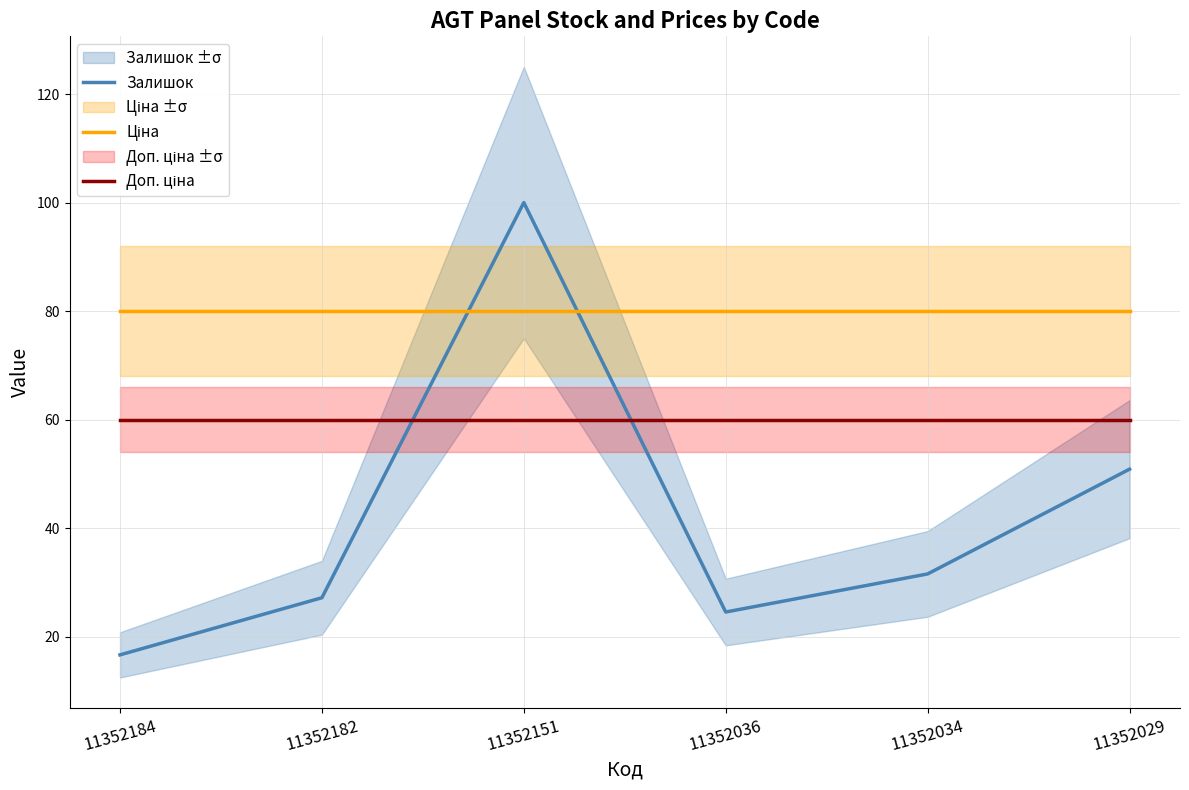

Between which two adjacent categories do Доп. ціна and Залишок first intersect?

11352182 and 11352151